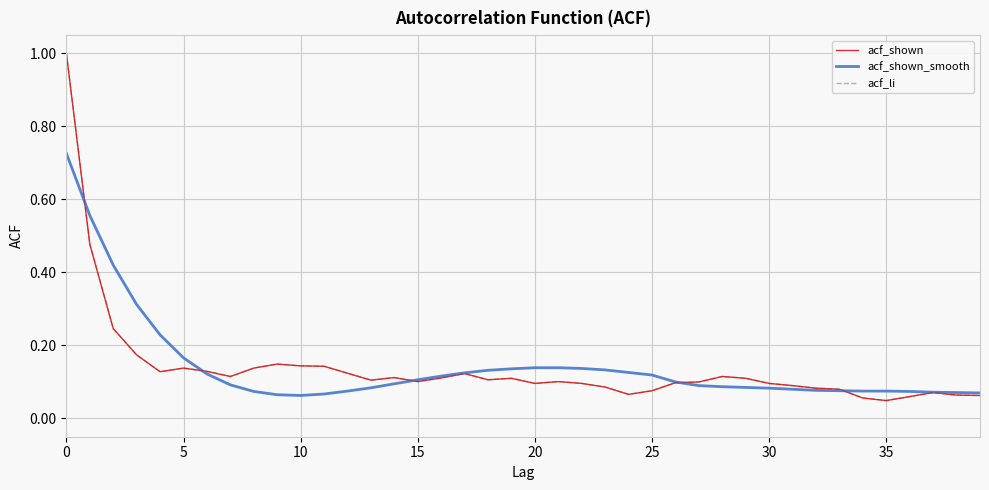

What is the value of the acf_shown_smooth point at the 13th from the left?

0.1